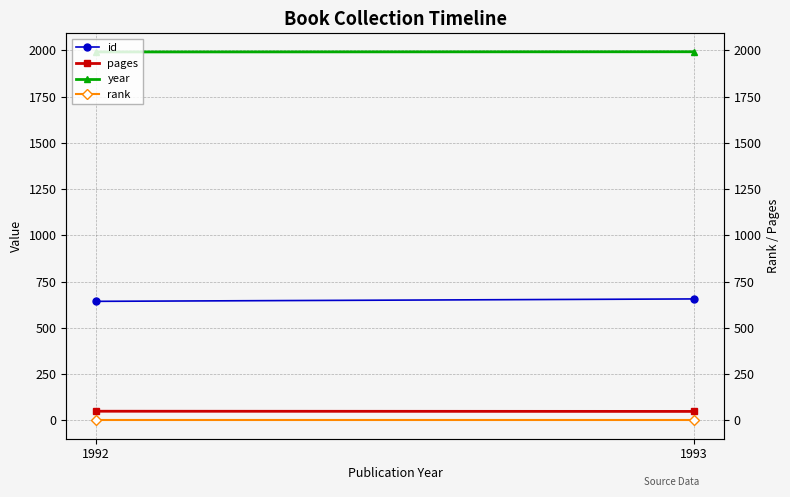

How many lines are shown in the chart?

4